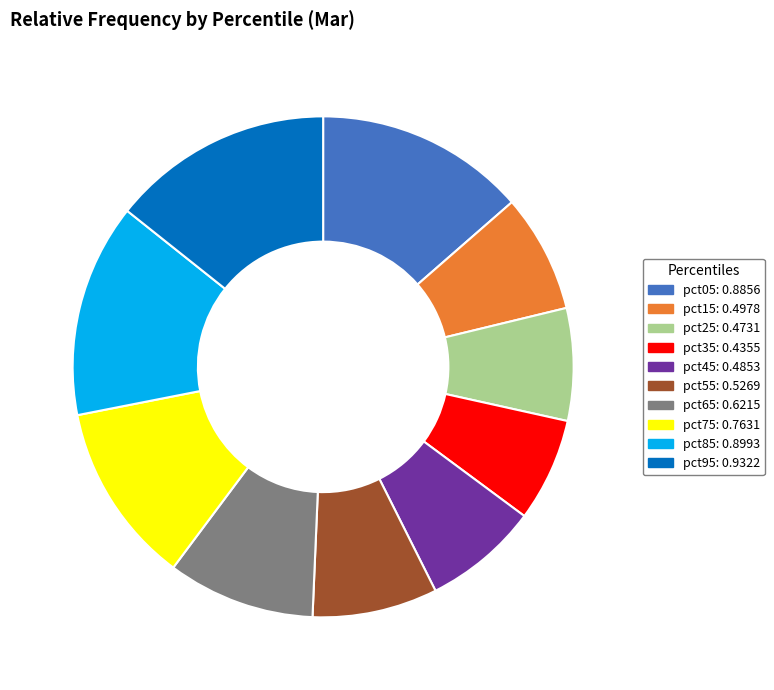

Is the sum of pct75: 0.7631 and pct65: 0.6215 greater than half?

No